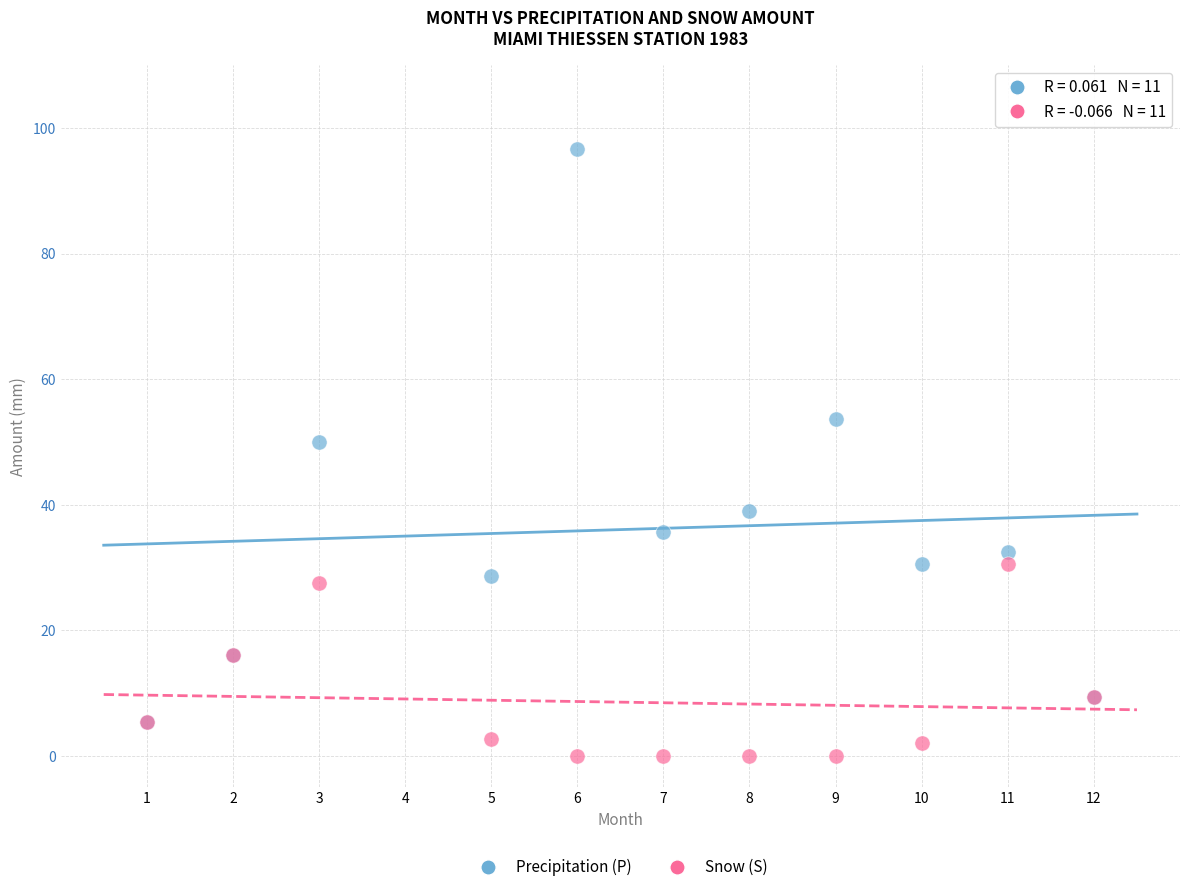

Which series has the largest Y range (max minus min)?

Precipitation (P)